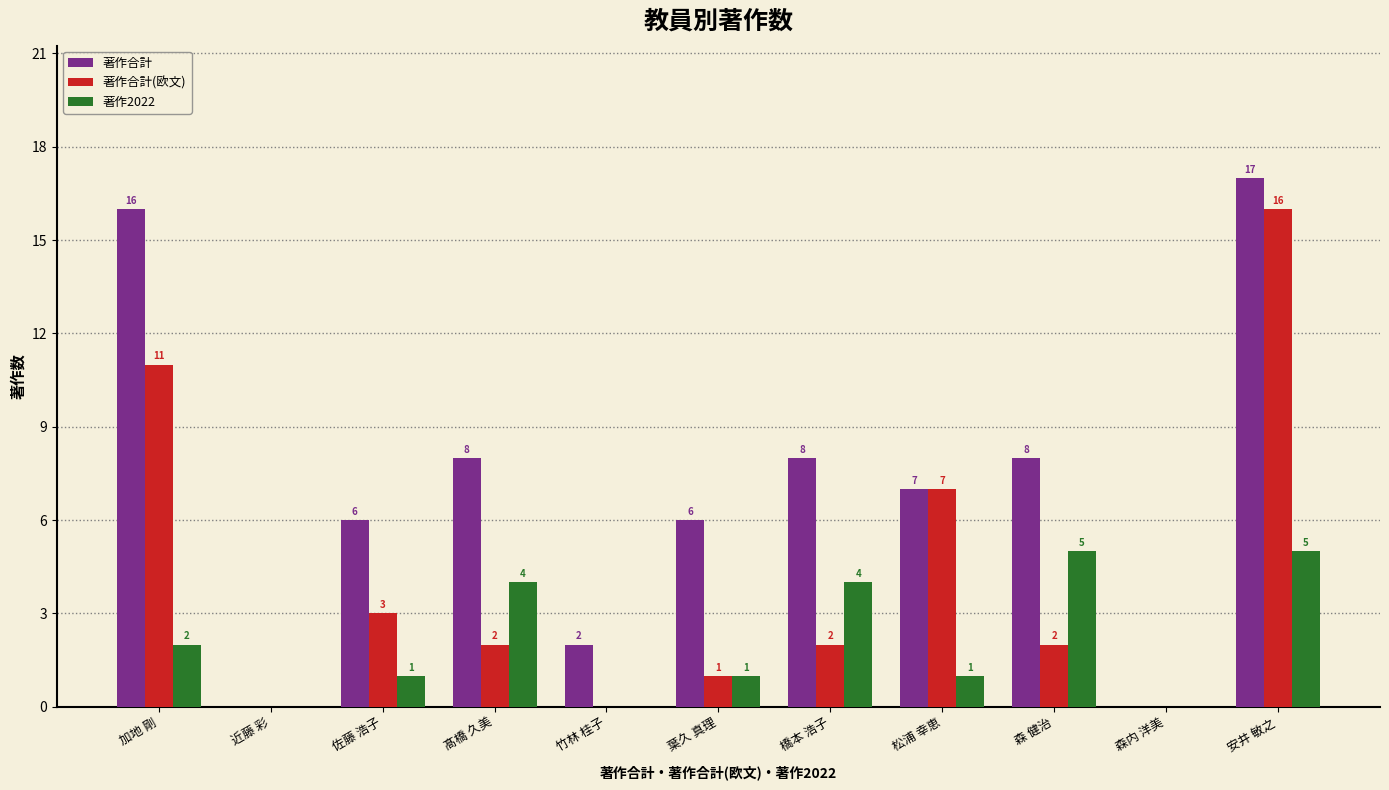

Reading left to right, list all the values displayed in this chart.

著作合計: 16	0	6	8	2	6	8	7	8	0	17
著作合計(欧文): 11	0	3	2	0	1	2	7	2	0	16
著作2022: 2	0	1	4	0	1	4	1	5	0	5